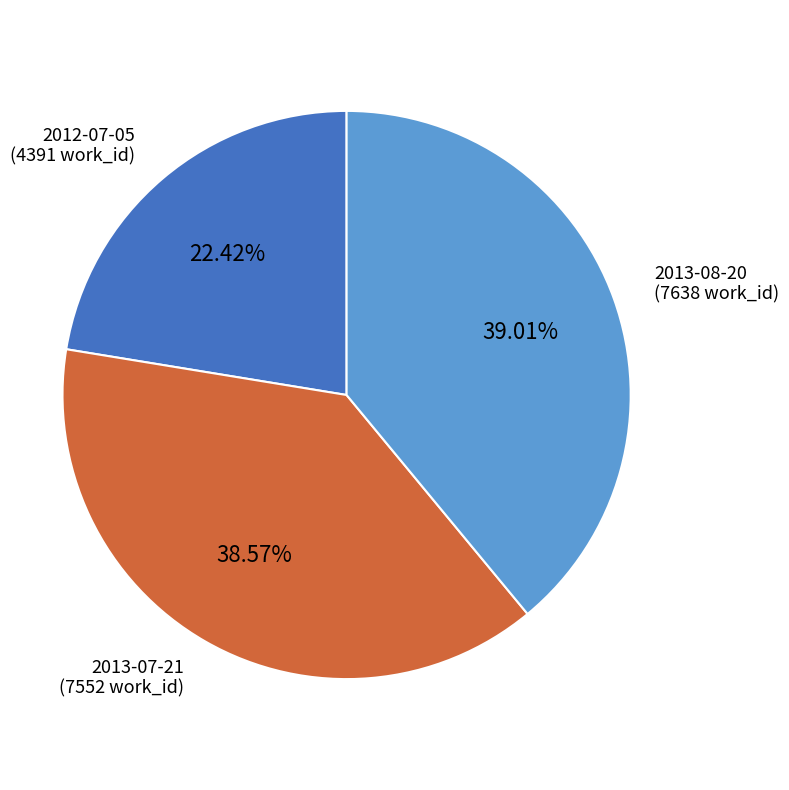

Does any single category account for the majority?

No